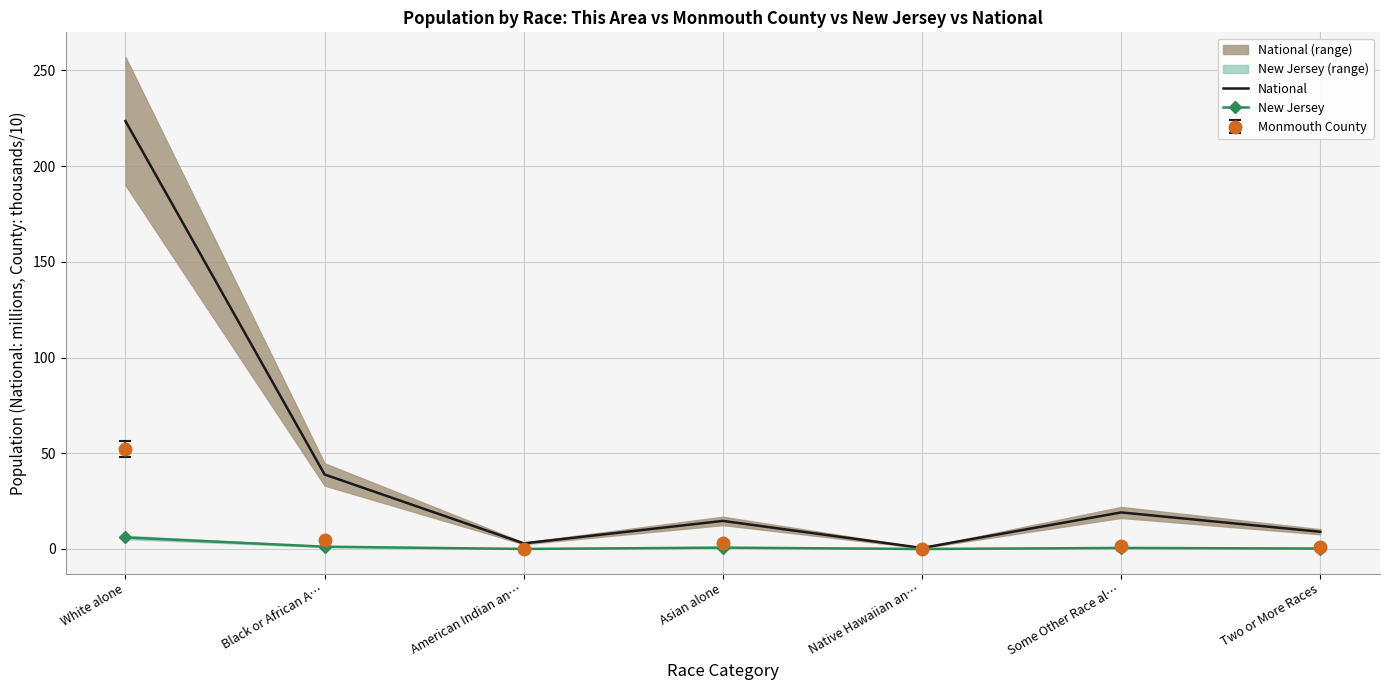

What is the maximum value for National?

223.6